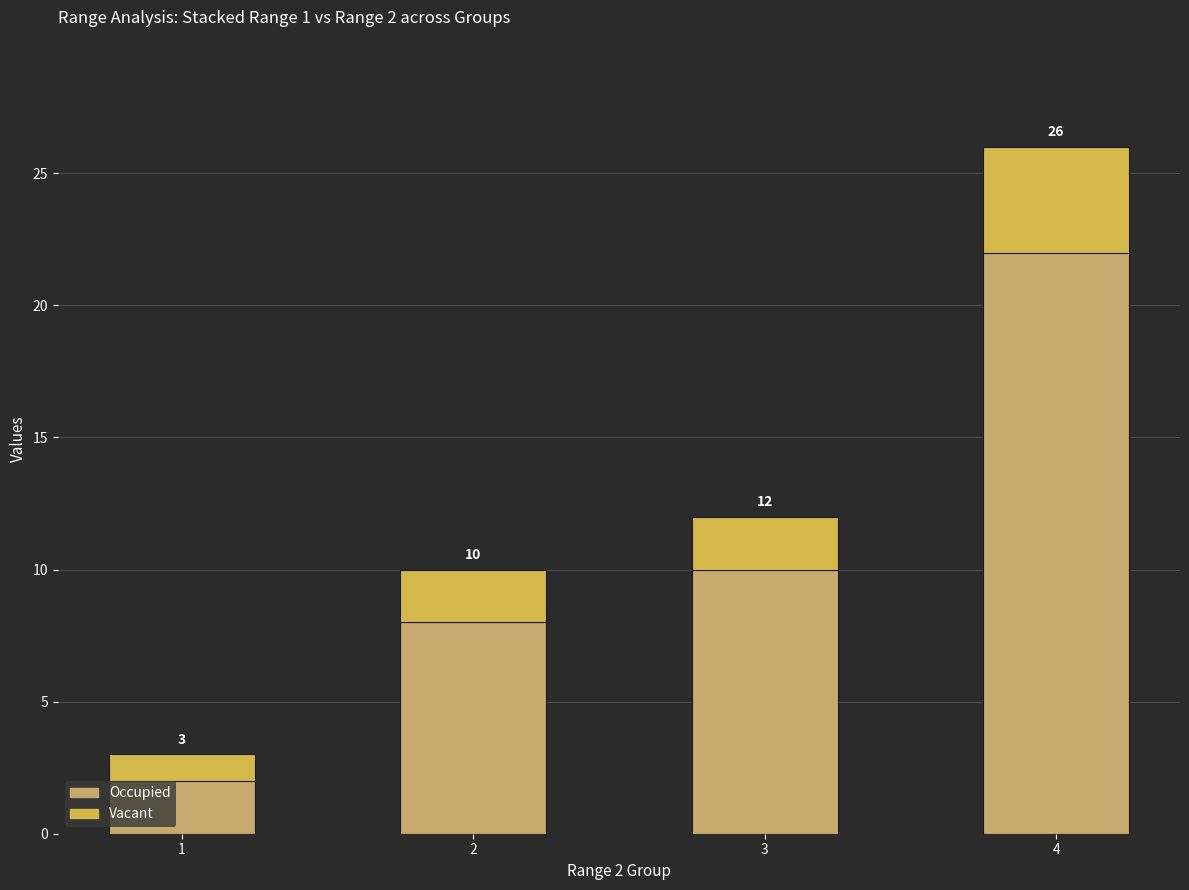

At which category is the sum across all series the highest?

4